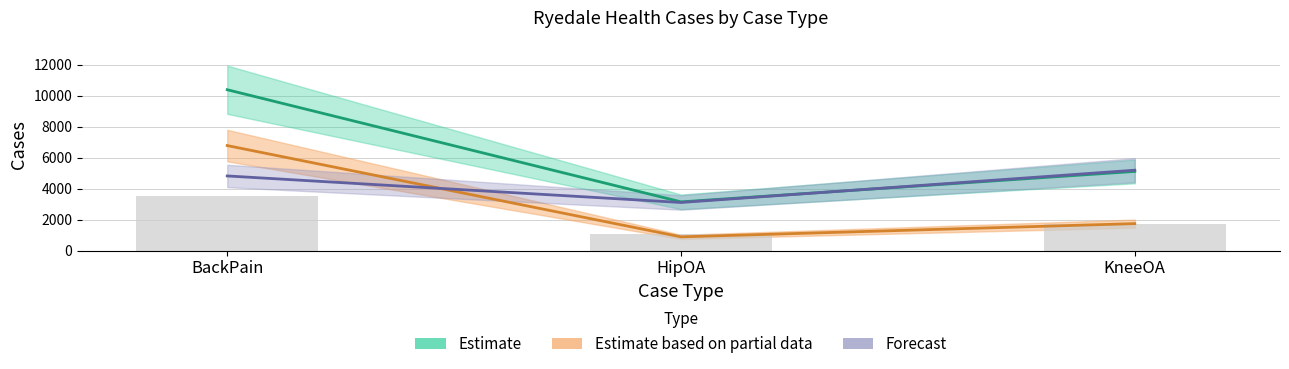

At how many categories does at least one series exceed 3358?

2